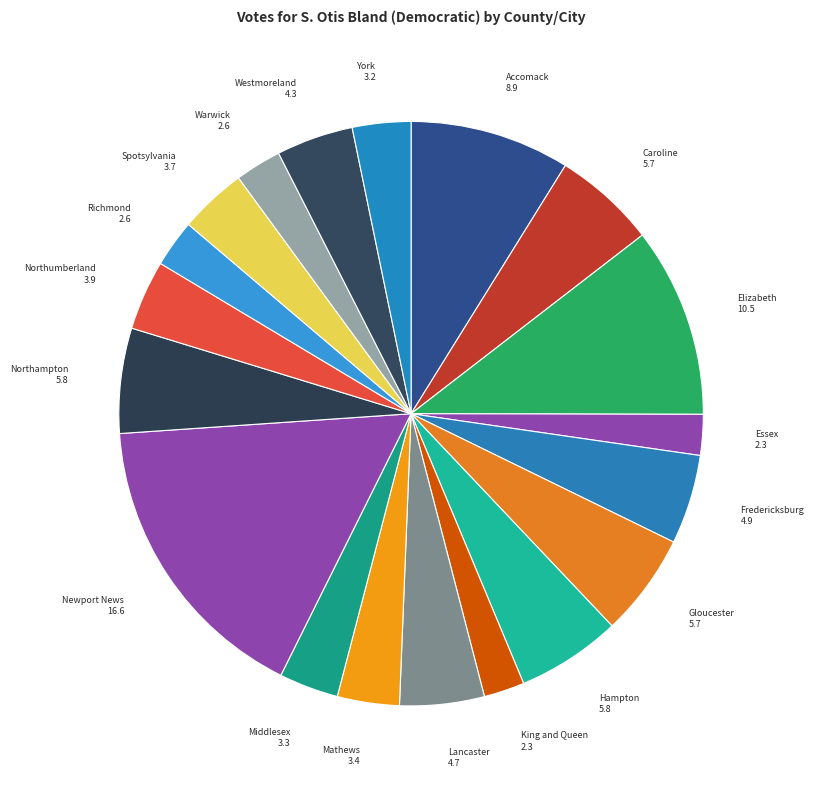

How many slices are in this pie chart?

19